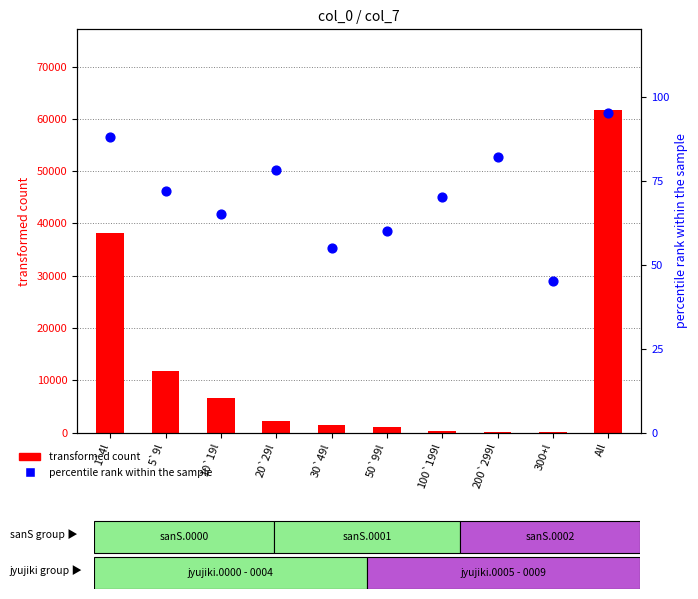

At which category is the sum across all series the highest?

All